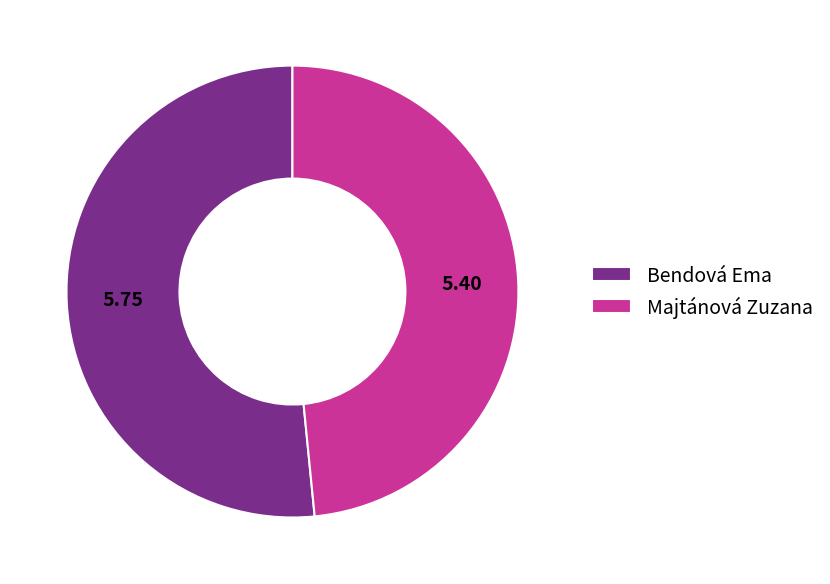

Does Bendová Ema represent more than half of the total?

Yes